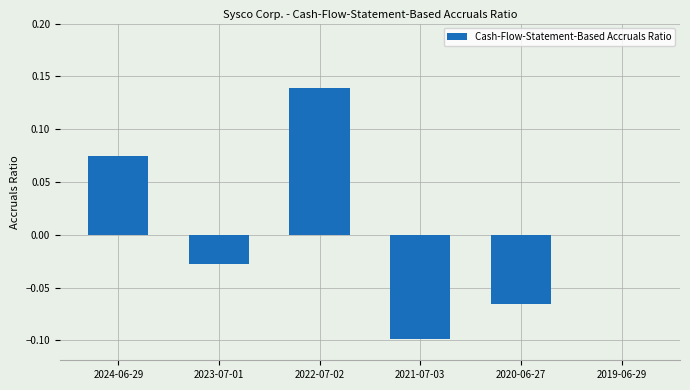

Is it true that the value at 2019-06-29 is 0.1?

False